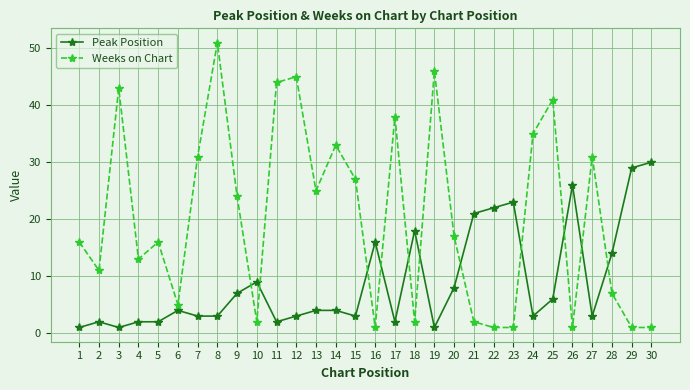

Which series changed the most between 10 and 18?

Peak Position